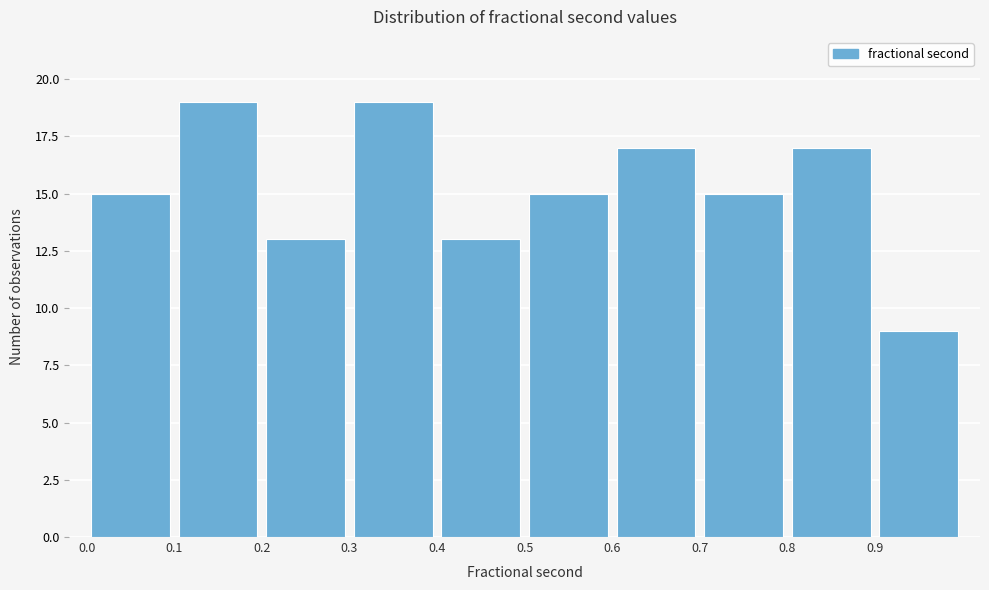

Reading left to right, transcribe this chart: for each bar, give the range it covers on the x-axis and its height. The values are not printed on the chart, so give them approximately, as read against the axis.

0.0 to 0.1: 15
0.1 to 0.2: 19
0.2 to 0.3: 13
0.3 to 0.4: 19
0.4 to 0.5: 13
0.5 to 0.6: 15
0.6 to 0.7: 17
0.7 to 0.8: 15
0.8 to 0.9: 17
0.9 to 1.0: 9